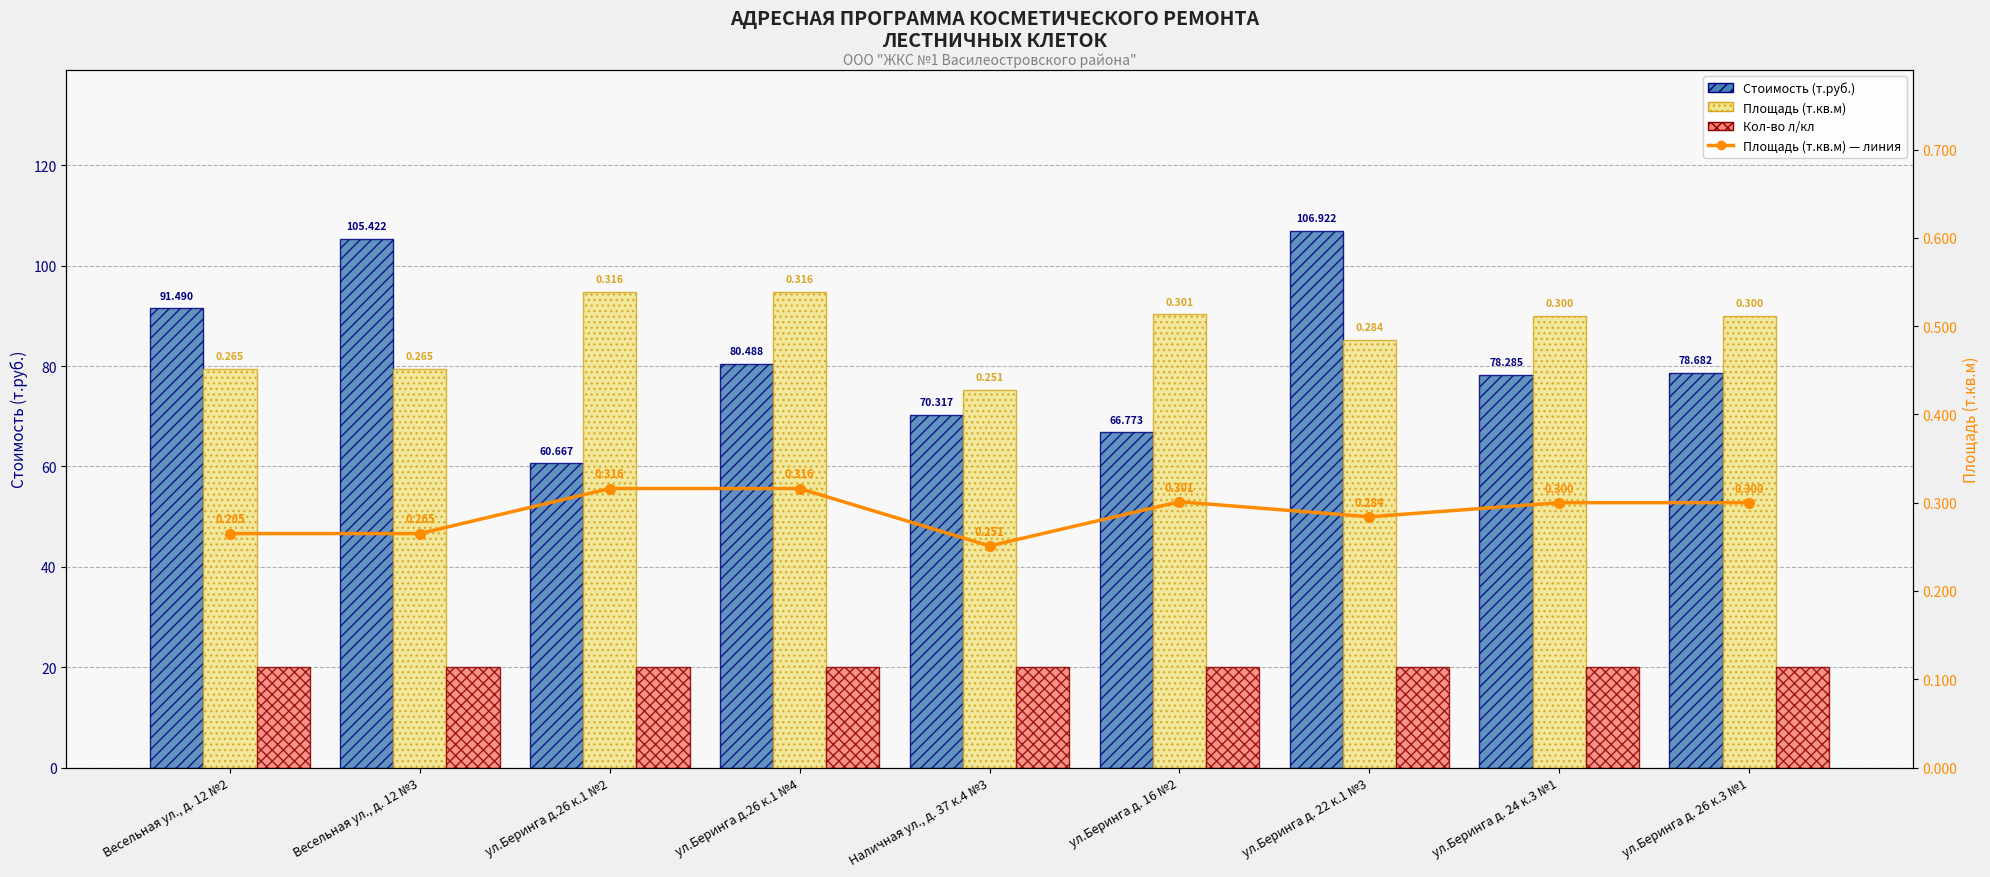

What is the highest value of the Площадь (т.кв.м) series?

0.3